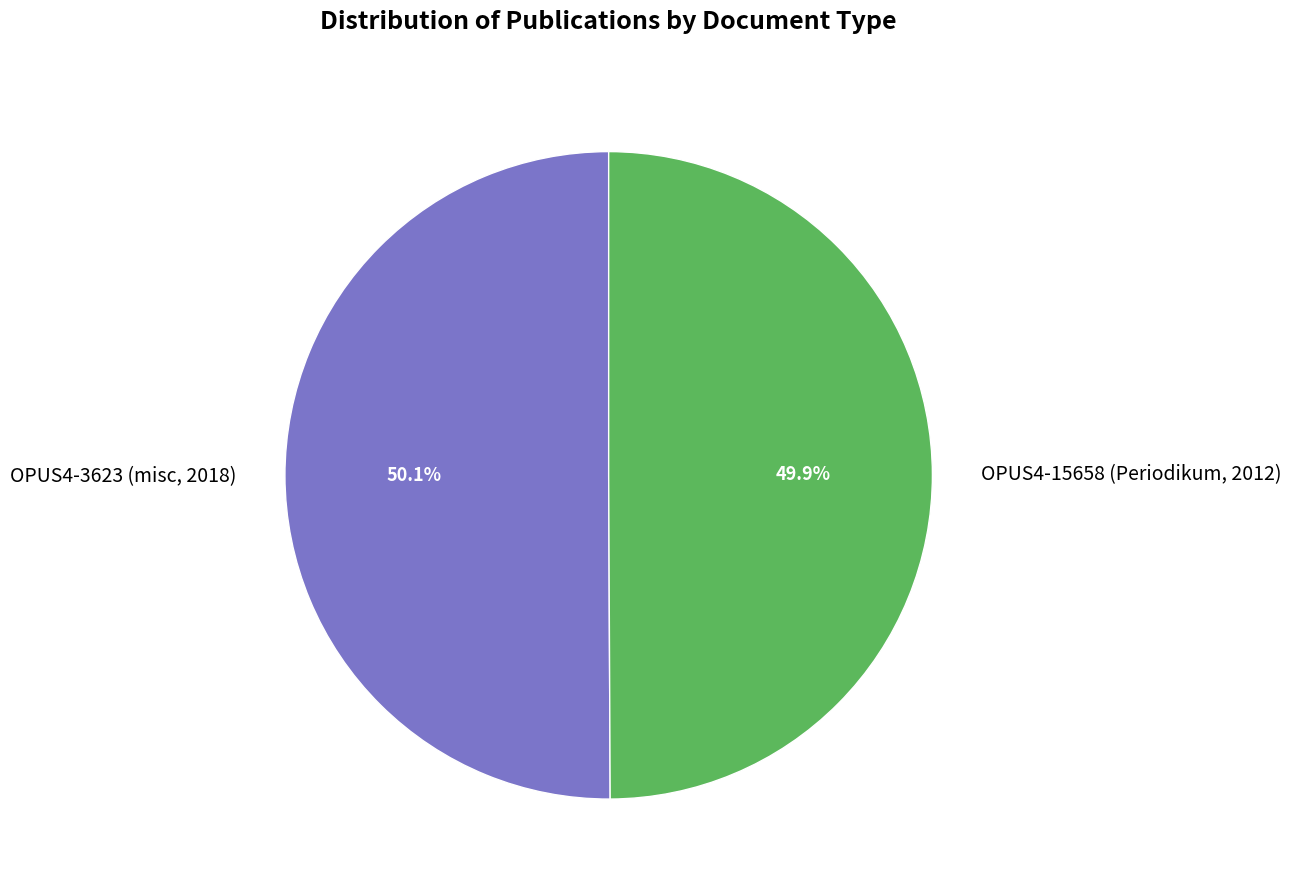

What is the total percentage of OPUS4-15658 (Periodikum, 2012) and OPUS4-3623 (misc, 2018)?

100.0%